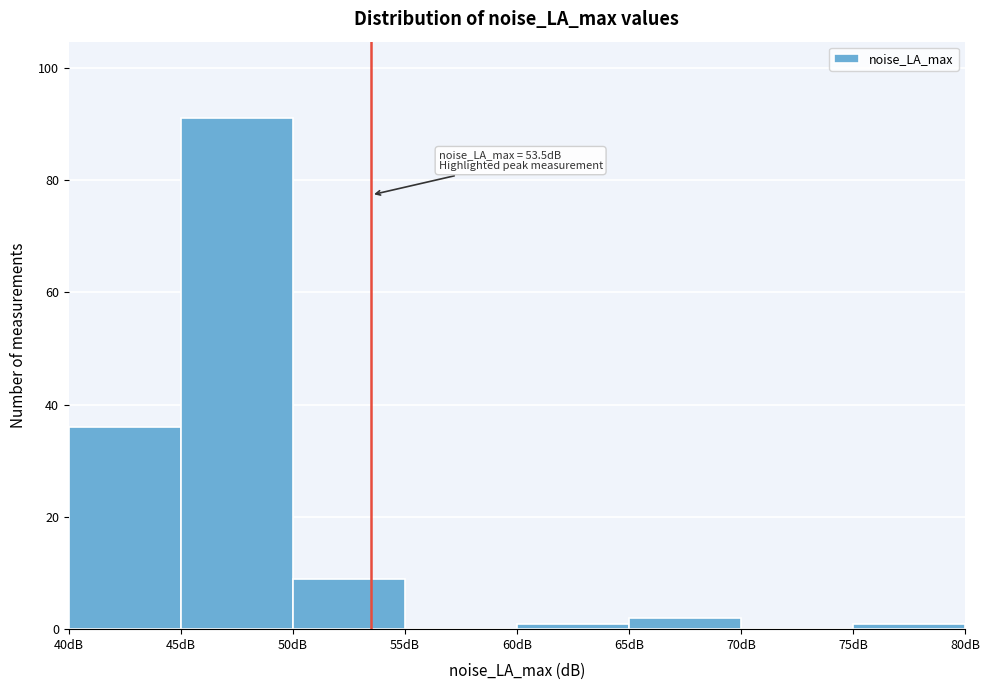

Which range on the x-axis has the tallest bar?

45 to 50